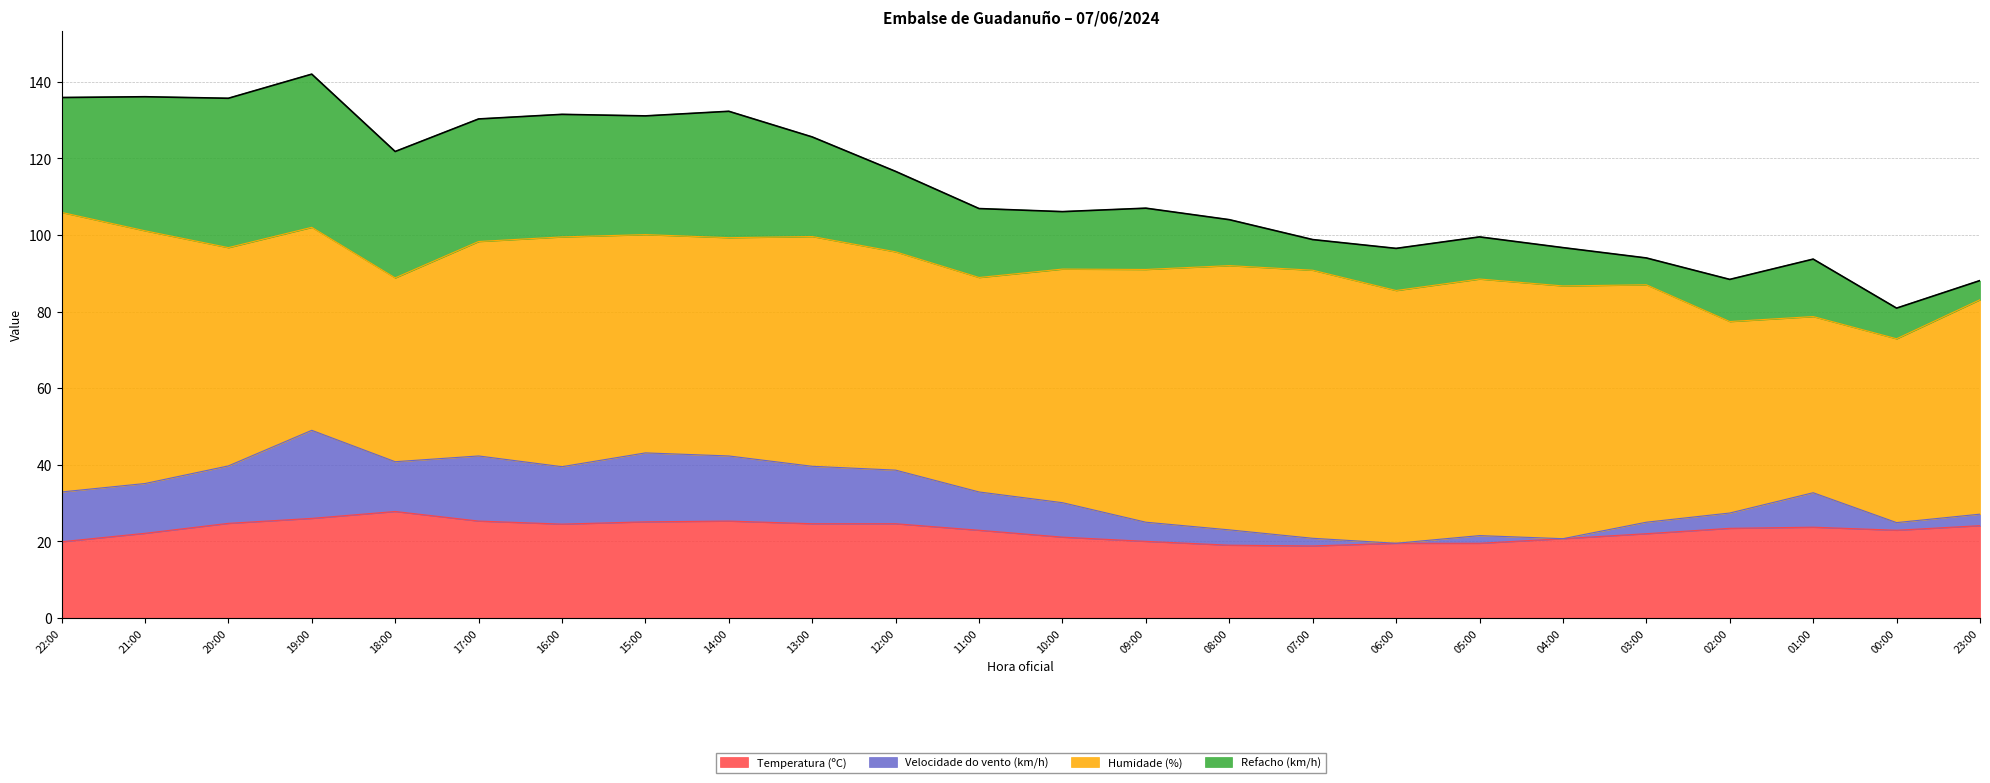

Reading left to right, what are all the values shown in this chart?

Temperatura (ºC): 22:00=19.9	21:00=22.1	20:00=24.7	19:00=26.0	18:00=27.8	17:00=25.3	16:00=24.5	15:00=25.1	14:00=25.3	13:00=24.6	12:00=24.6	11:00=22.9	10:00=21.1	09:00=20.0	08:00=19.0	07:00=18.8	06:00=19.5	05:00=19.5	04:00=20.7	03:00=22.0	02:00=23.4	01:00=23.7	00:00=22.9	23:00=24.1
Velocidade do vento (km/h): 22:00=13.0	21:00=13.0	20:00=15.0	19:00=23.0	18:00=13.0	17:00=17.0	16:00=15.0	15:00=18.0	14:00=17.0	13:00=15.0	12:00=14.0	11:00=10.0	10:00=9.0	09:00=5.0	08:00=4.0	07:00=2.0	06:00=0.0	05:00=2.0	04:00=0.0	03:00=3.0	02:00=4.0	01:00=9.0	00:00=2.0	23:00=3.0
Humidade (%): 22:00=73.0	21:00=66.0	20:00=57.0	19:00=53.0	18:00=48.0	17:00=56.0	16:00=60.0	15:00=57.0	14:00=57.0	13:00=60.0	12:00=57.0	11:00=56.0	10:00=61.0	09:00=66.0	08:00=69.0	07:00=70.0	06:00=66.0	05:00=67.0	04:00=66.0	03:00=62.0	02:00=50.0	01:00=46.0	00:00=48.0	23:00=56.0
Refacho (km/h): 22:00=30.0	21:00=35.0	20:00=39.0	19:00=40.0	18:00=33.0	17:00=32.0	16:00=32.0	15:00=31.0	14:00=33.0	13:00=26.0	12:00=21.0	11:00=18.0	10:00=15.0	09:00=16.0	08:00=12.0	07:00=8.0	06:00=11.0	05:00=11.0	04:00=10.0	03:00=7.0	02:00=11.0	01:00=15.0	00:00=8.0	23:00=5.0